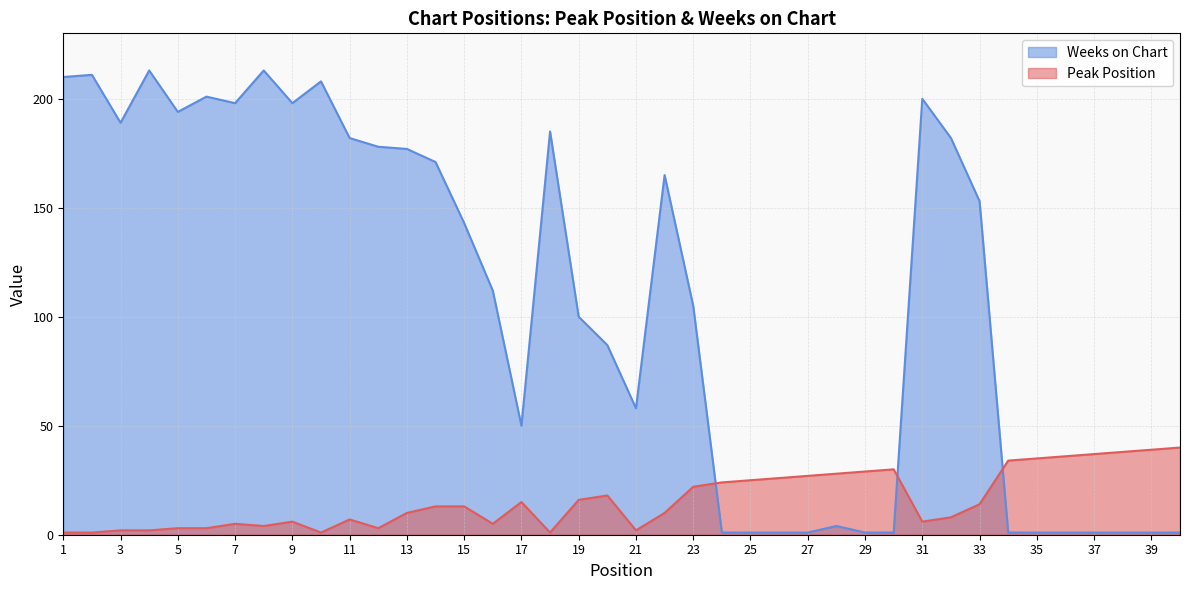

How many lines are shown in the chart?

2